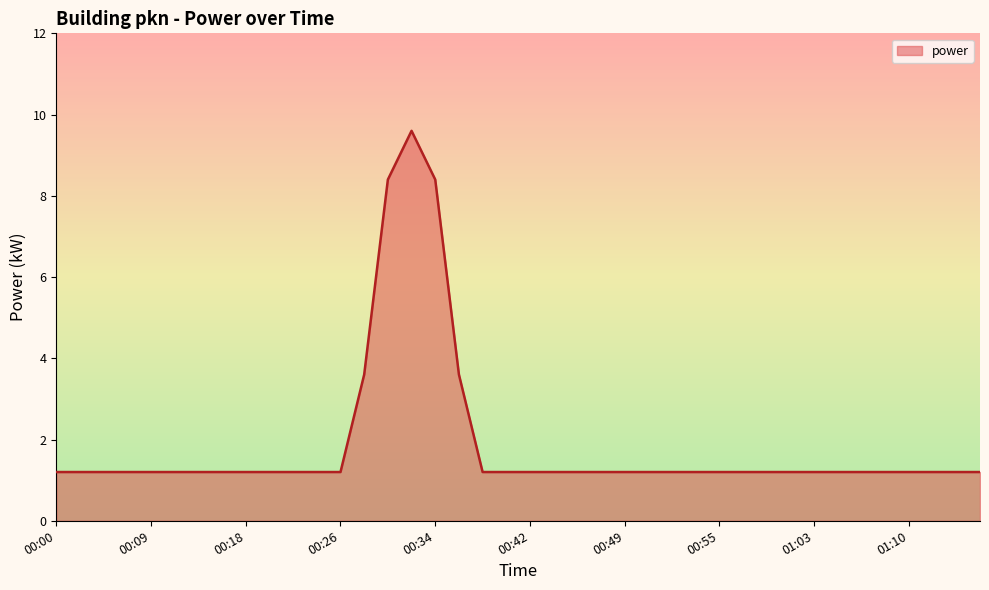

What is the difference between the maximum and minimum values?

8.4